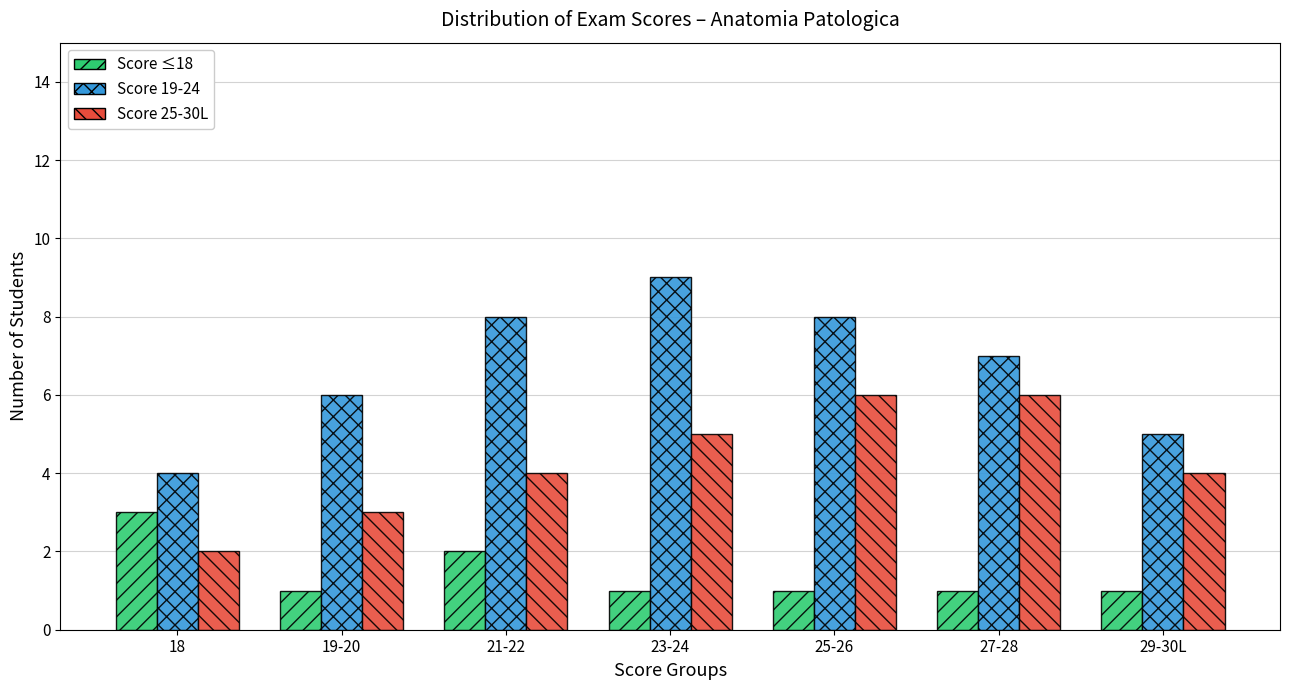

Rank the series by their average value, from highest to lowest.

Score 19-24, Score 25-30L, Score ≤18